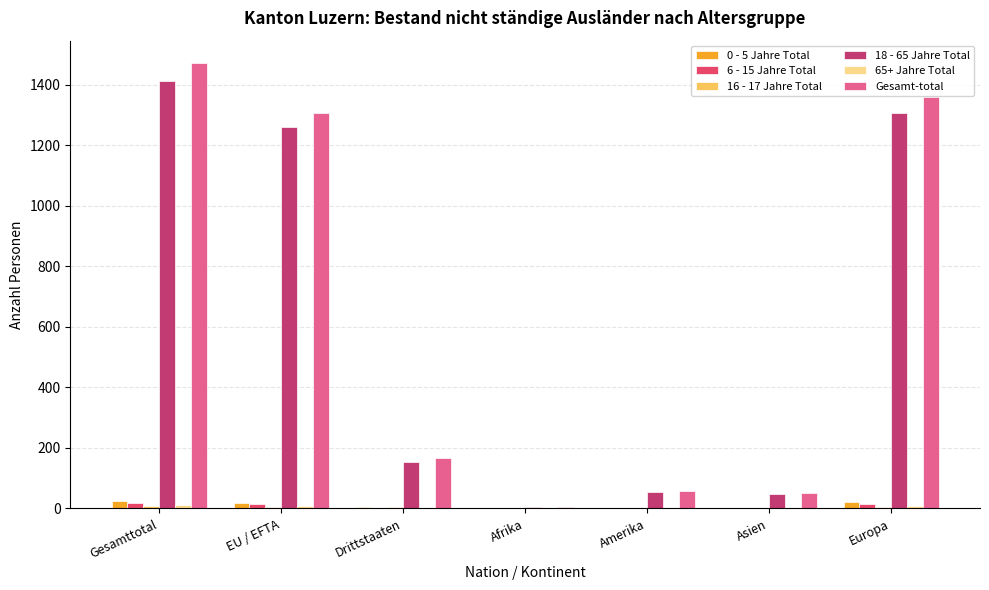

What is the greatest value displayed?

1472